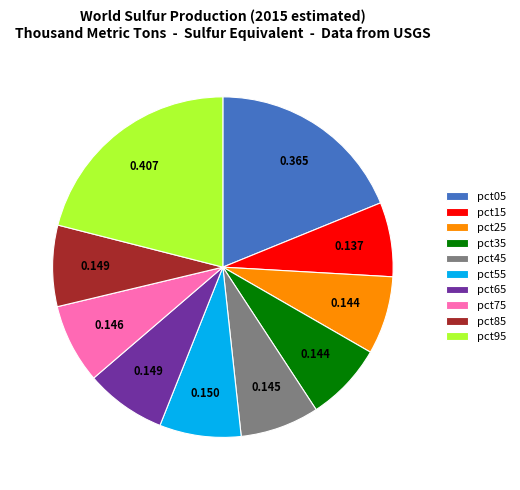

Which slice is the largest?

pct95